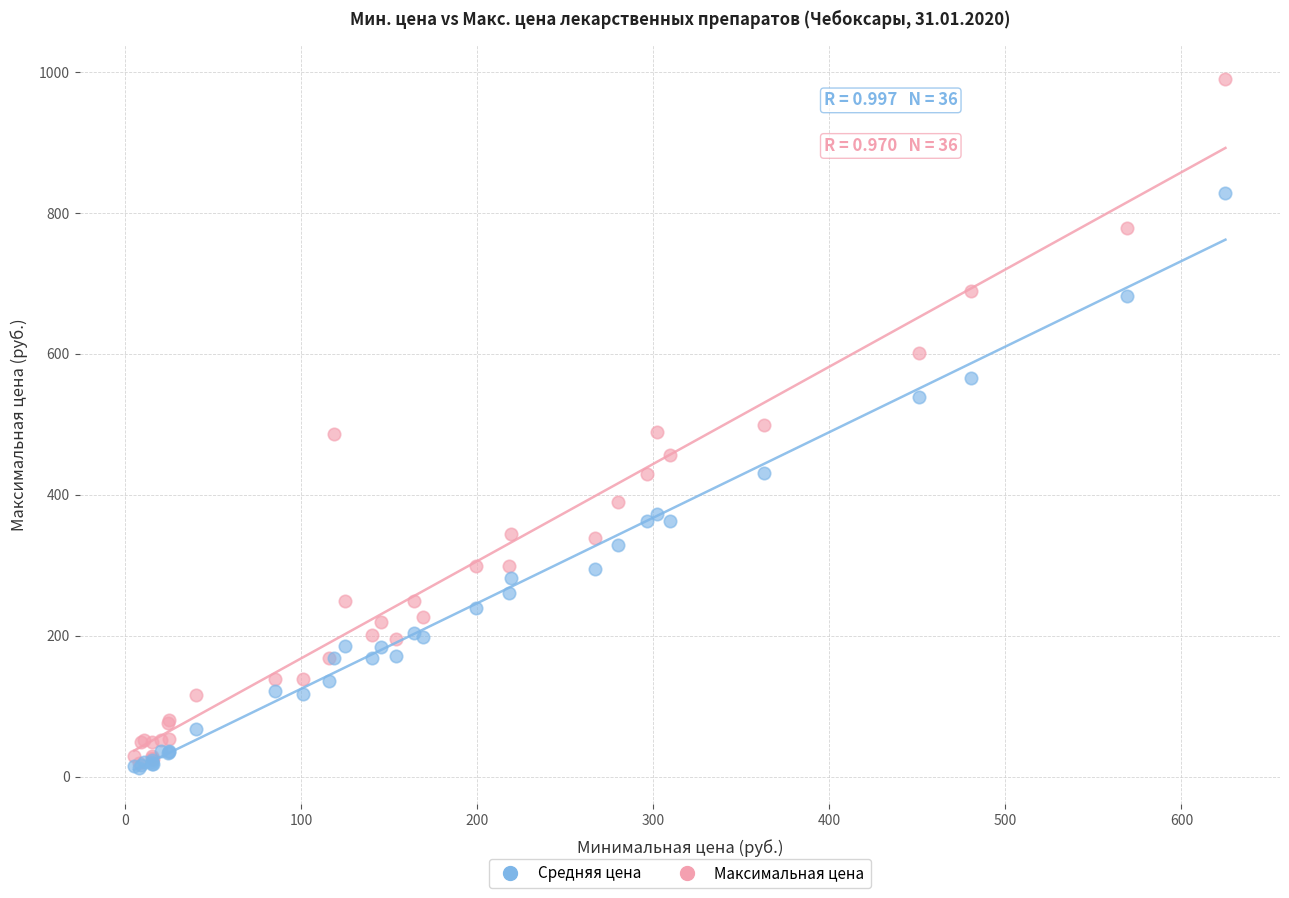

What are all the series names shown in the legend?

Средняя цена, Максимальная цена